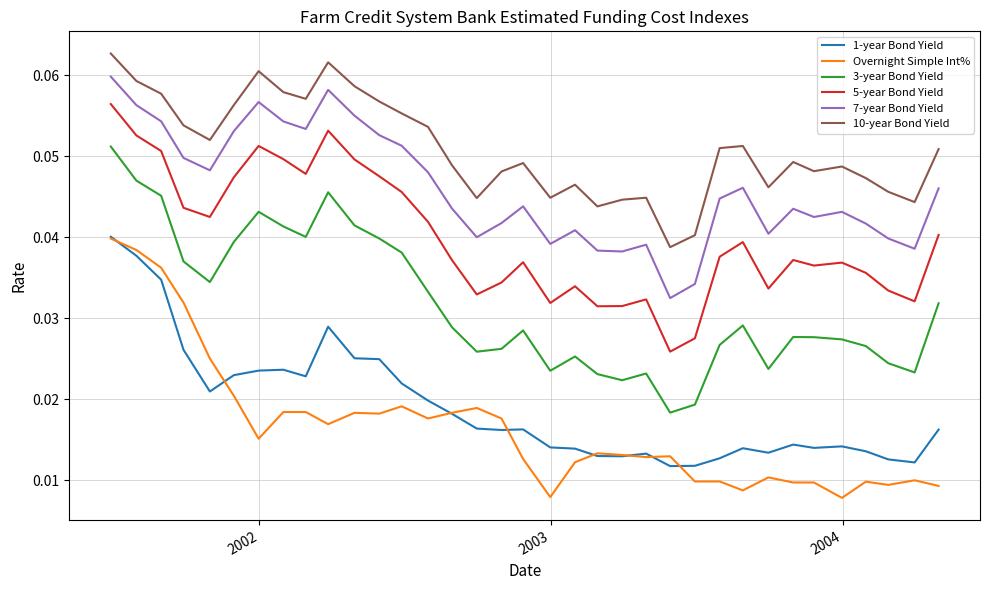

True or false: 7-year Bond Yield and 1-year Bond Yield cross at least once.

False